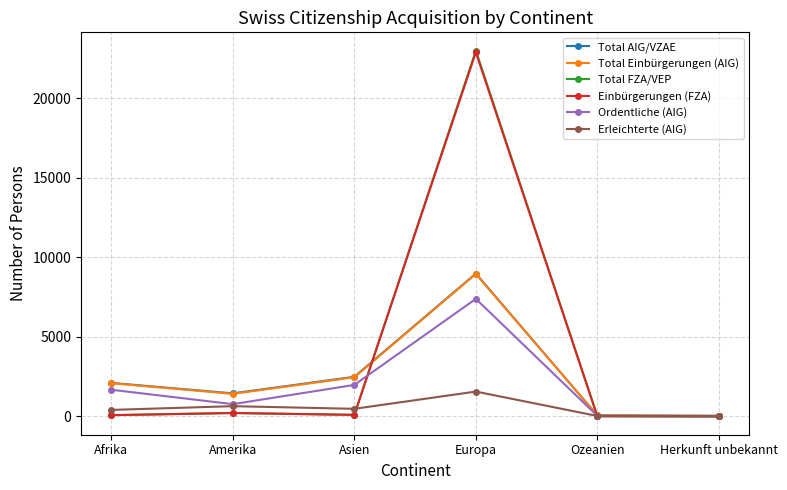

What is the sum of all Total Einbürgerungen (AIG) values?

15038